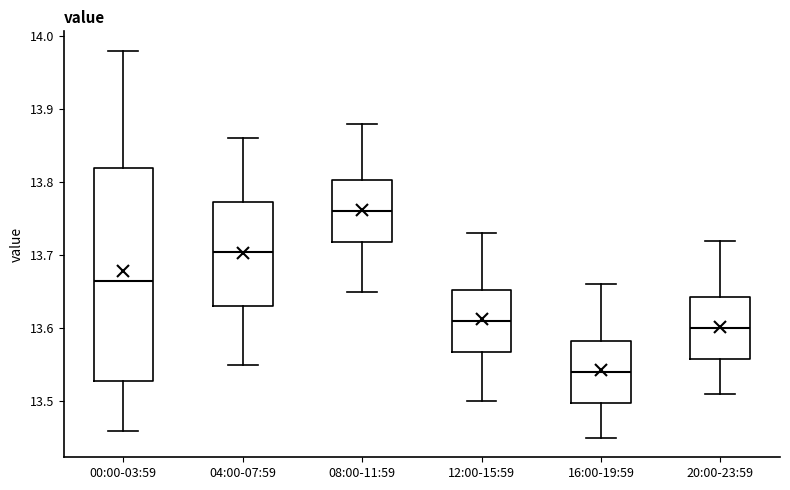

Reading left to right, read every box against the y-axis: the position of its median line, the range the box covers, and the ends of its whiskers. The values are not printed on the chart, so give them approximately, as read against the axis.

00:00-03:59: median 13.67, box 13.53 to 13.82, whiskers 13.46 to 13.98
04:00-07:59: median 13.71, box 13.63 to 13.77, whiskers 13.55 to 13.86
08:00-11:59: median 13.76, box 13.72 to 13.80, whiskers 13.65 to 13.88
12:00-15:59: median 13.61, box 13.57 to 13.65, whiskers 13.50 to 13.73
16:00-19:59: median 13.54, box 13.50 to 13.58, whiskers 13.45 to 13.66
20:00-23:59: median 13.60, box 13.56 to 13.64, whiskers 13.51 to 13.72